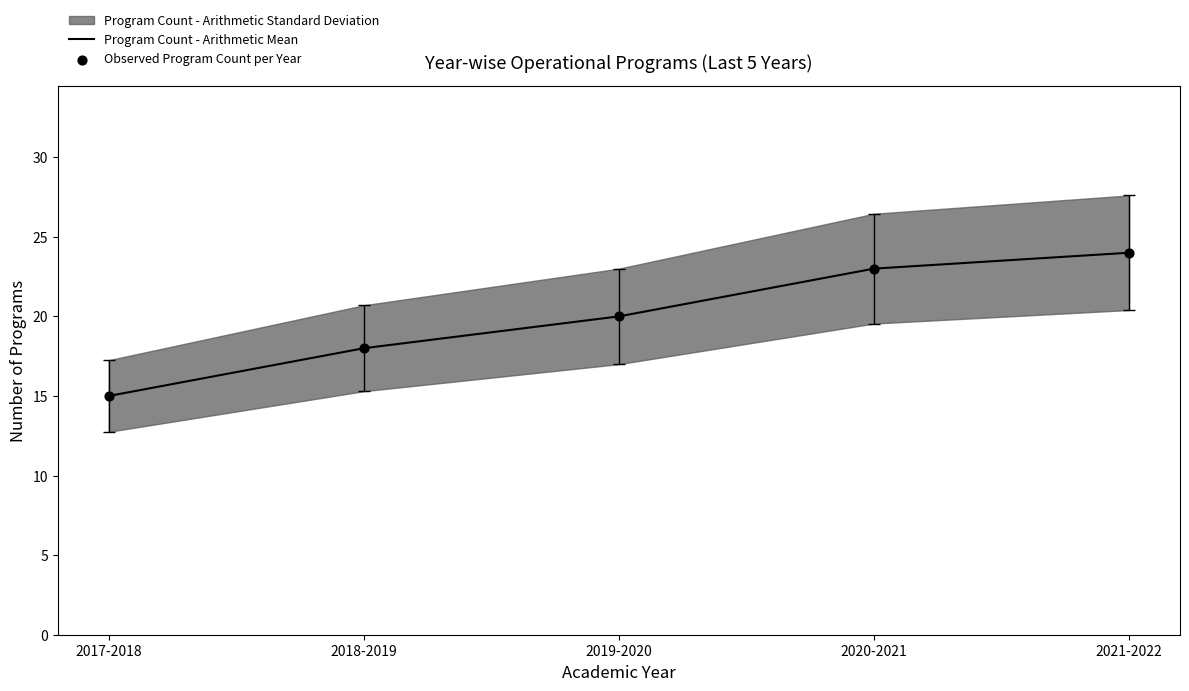

At how many categories does at least one series exceed 23?

1